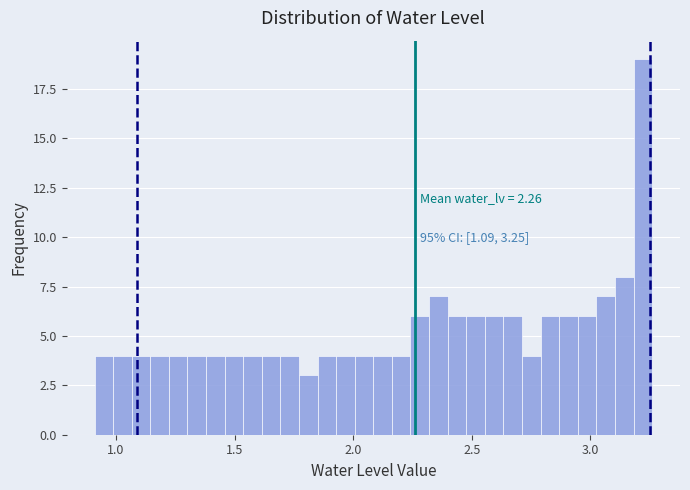

Read against the x-axis, roughly where is the centre of the tallest bar?

3.20